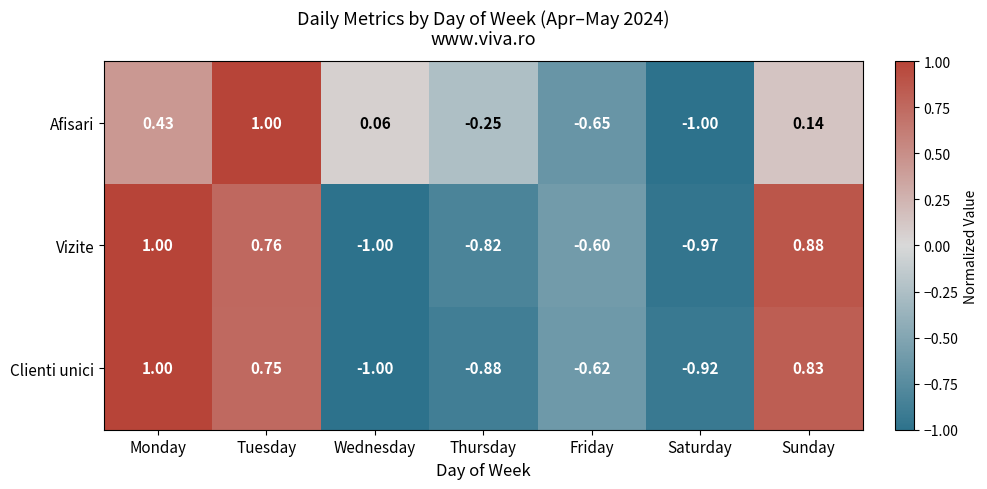

Which series has the largest total across all categories?

Afisari